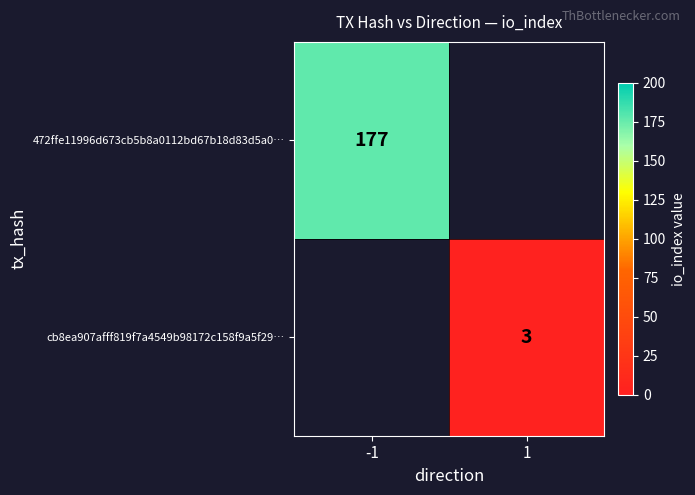

Between 1 and -1, which is larger?

-1